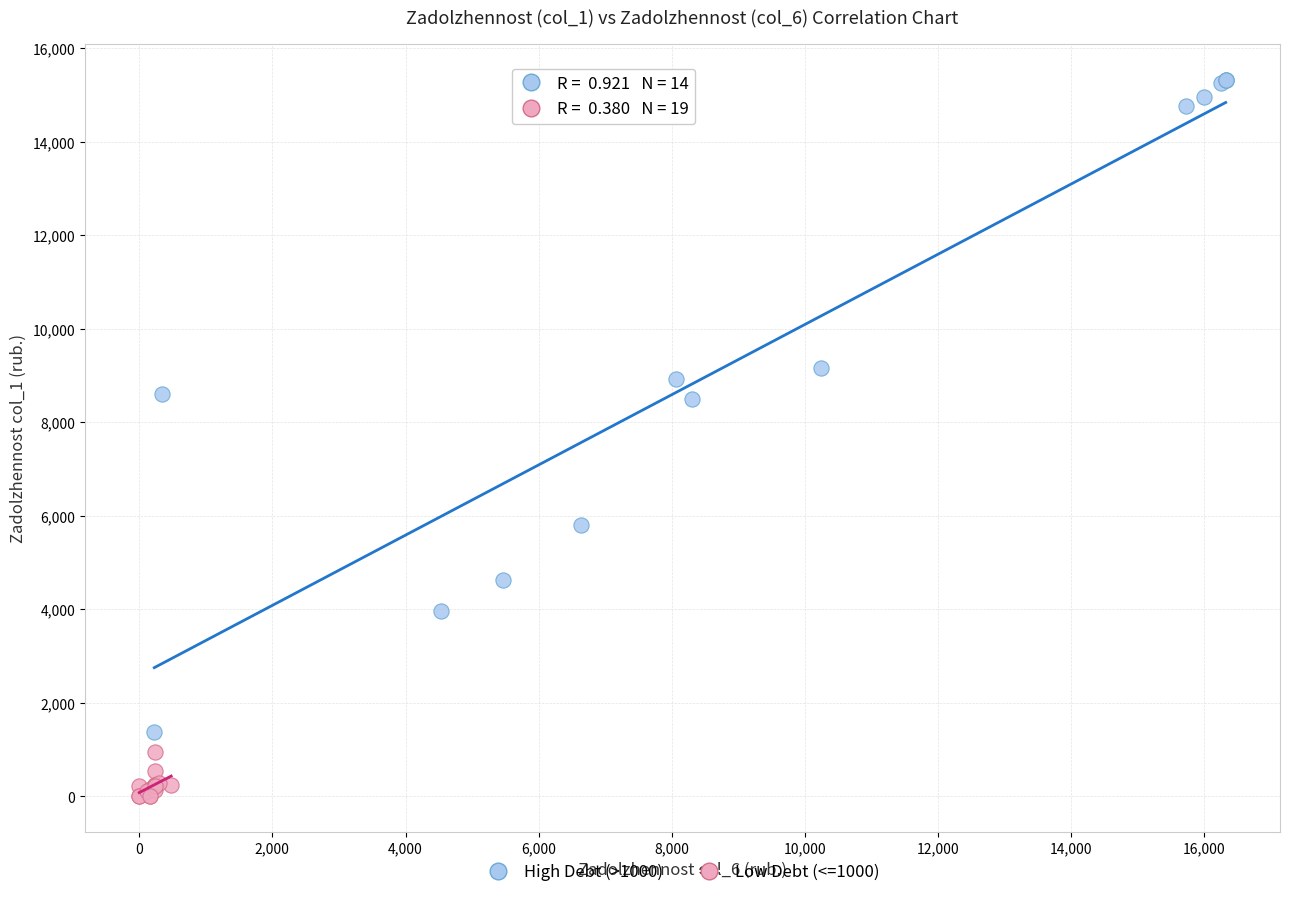

Which series reaches the maximum Y coordinate?

High Debt (>1000)